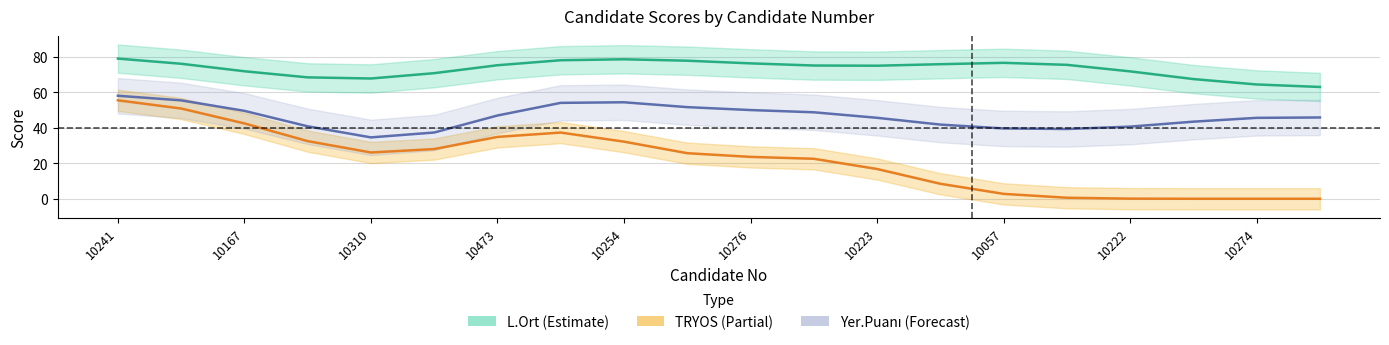

How many data points does each series have?

20